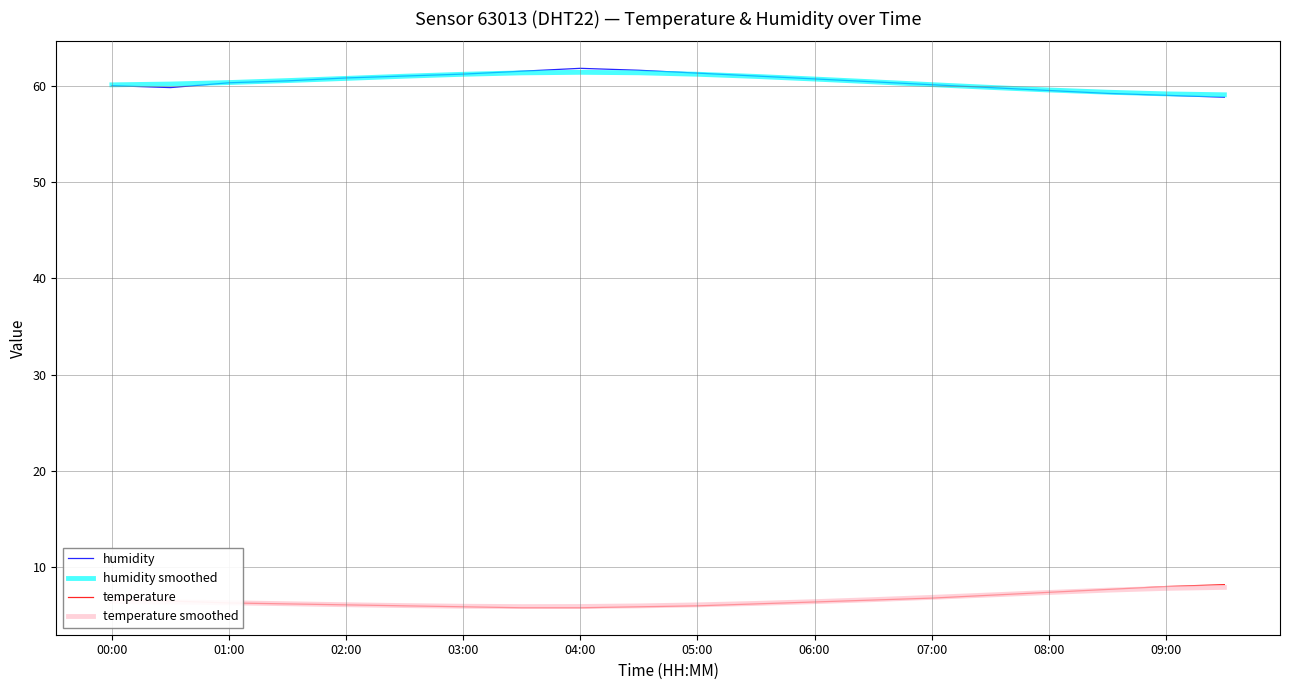

What is the smallest value displayed?

5.8